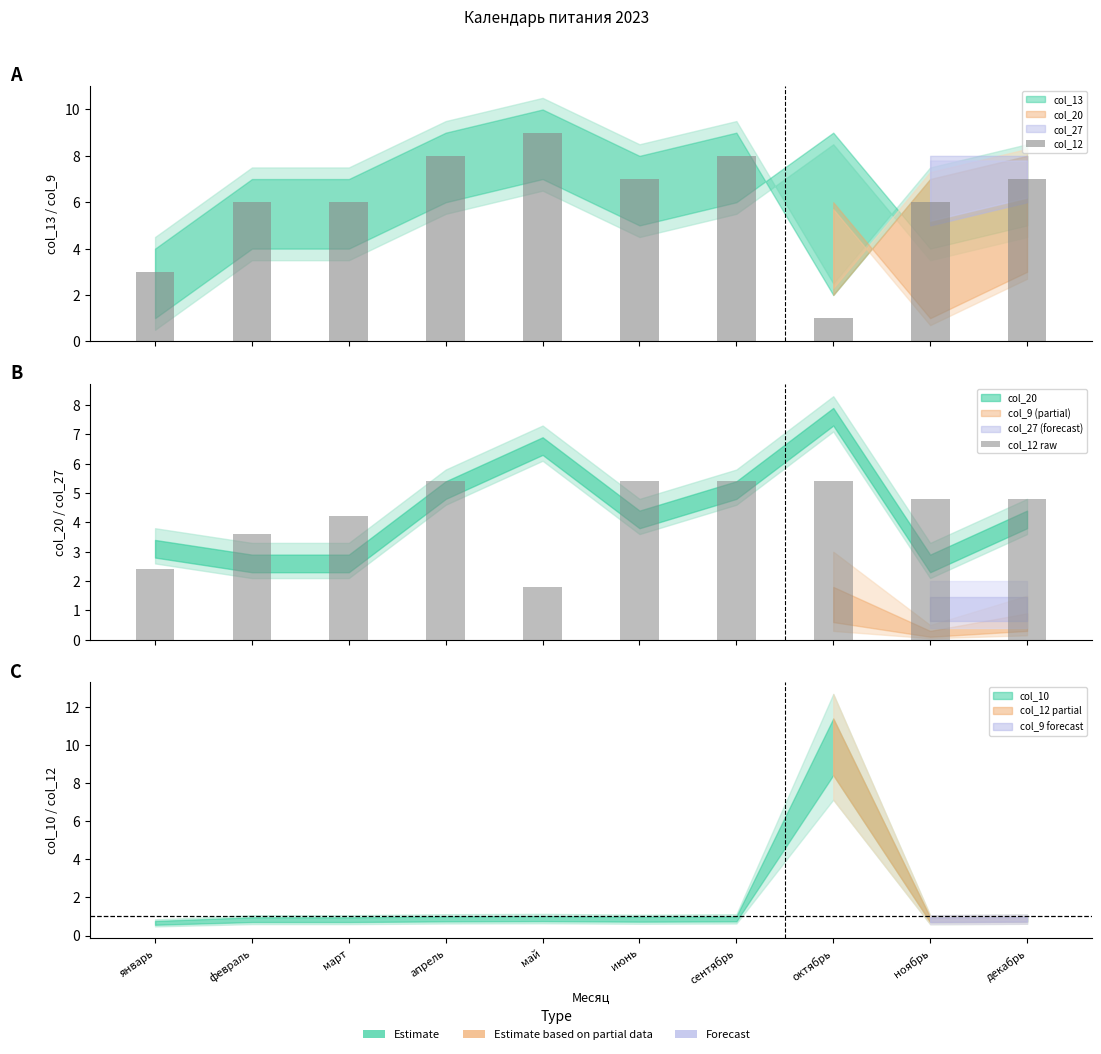

Between март and апрель, which series saw the biggest shift?

col_12